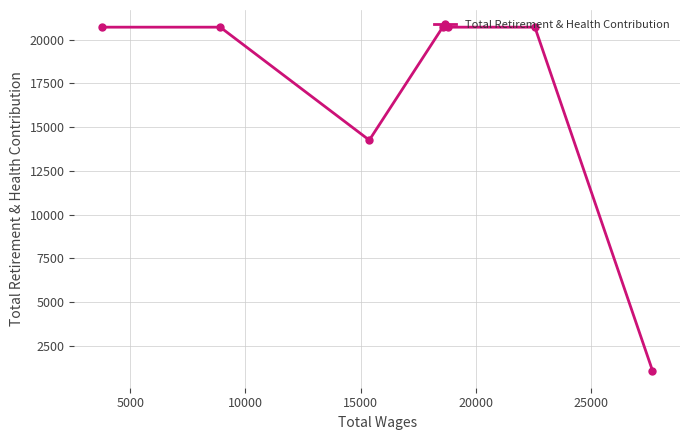

What is the value of the 4th point from the left?

20705